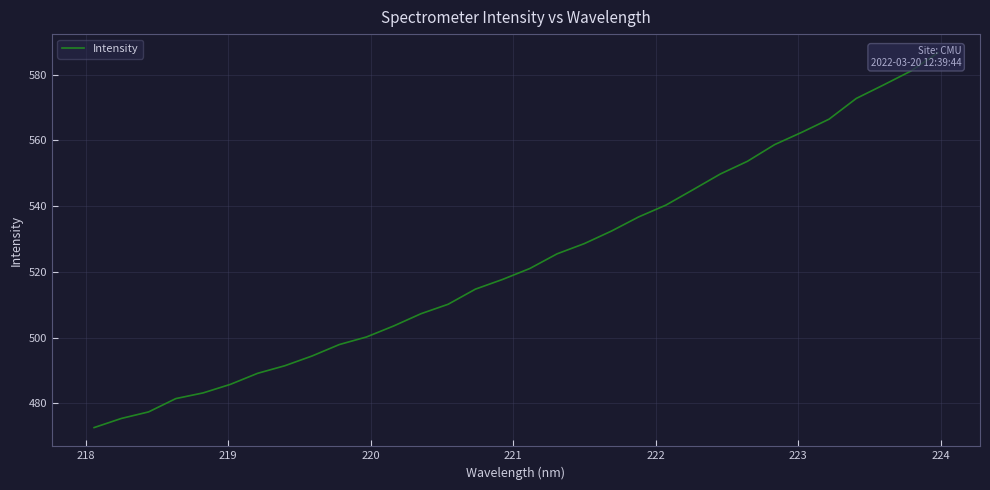

What is the sum of all values?

16740.8